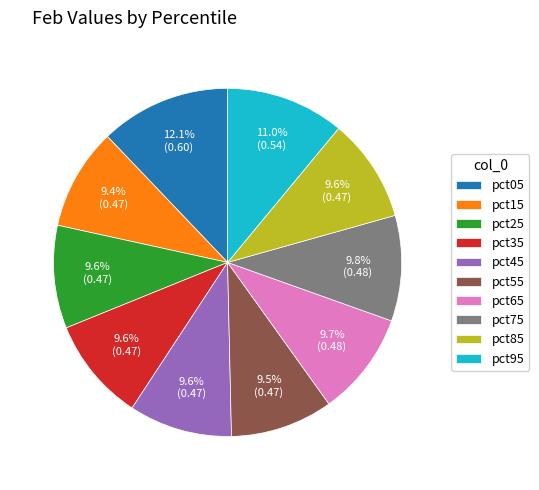

To the nearest percent, what is the difference between the largest and smallest slice percentages?

3%